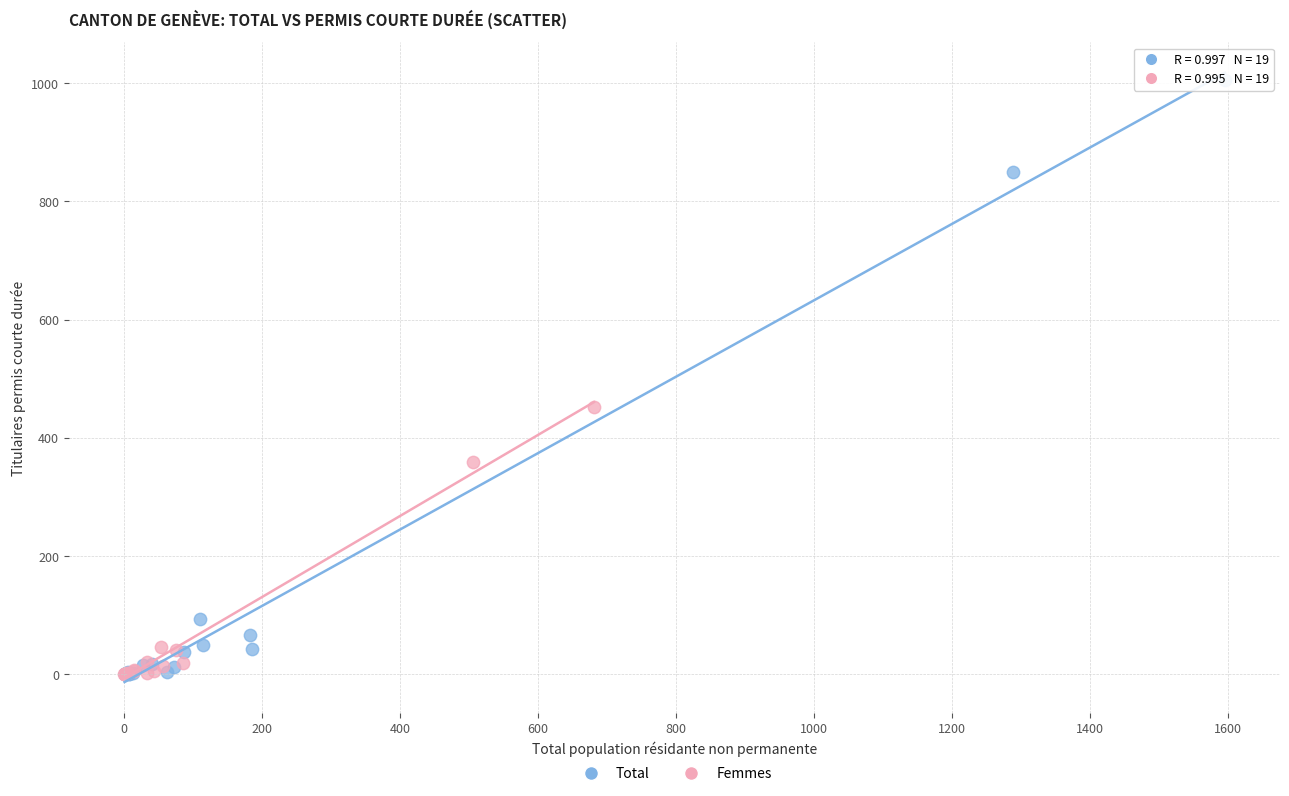

Which series contains the highest Y value?

Total